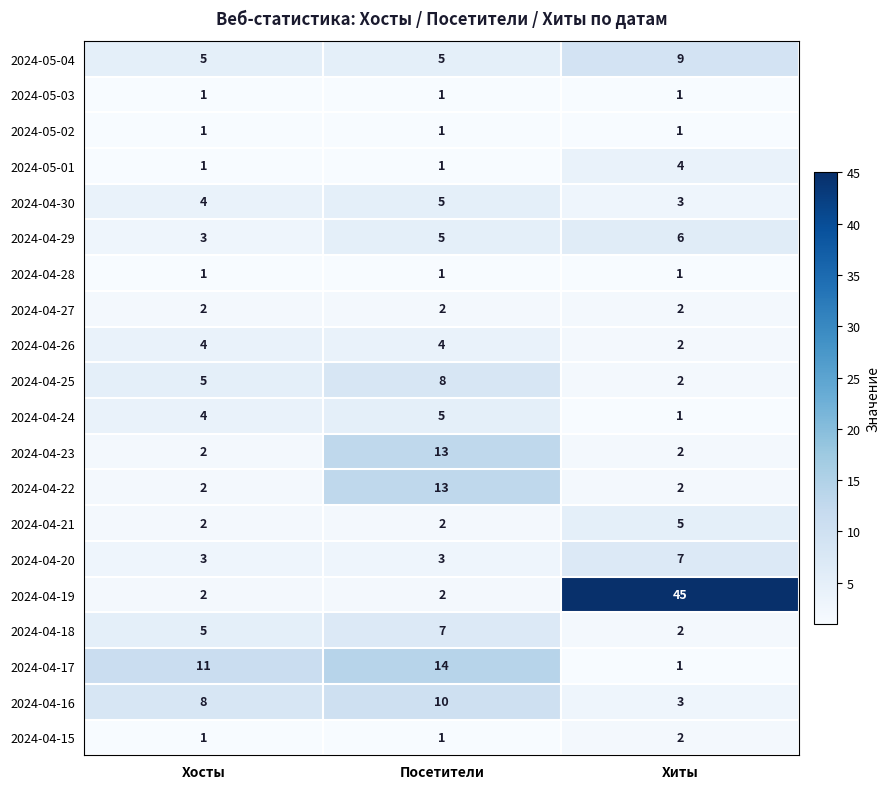

What is the sum of the 2024-05-04 values at Посетители and Хосты?

10